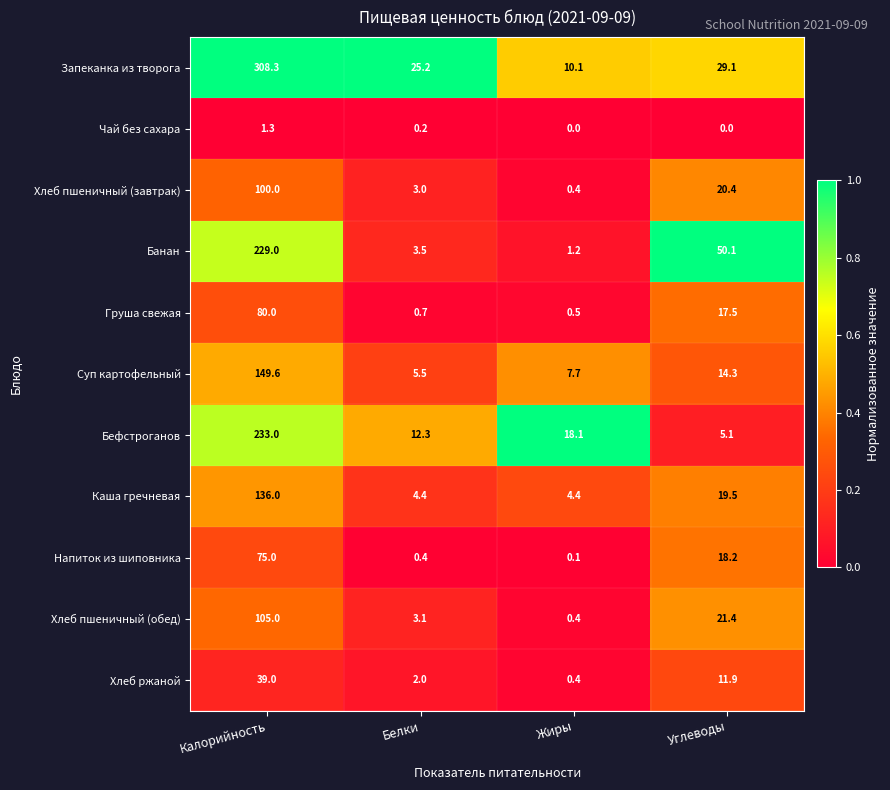

Where does the Запеканка из творога series first go above 29?

Калорийность